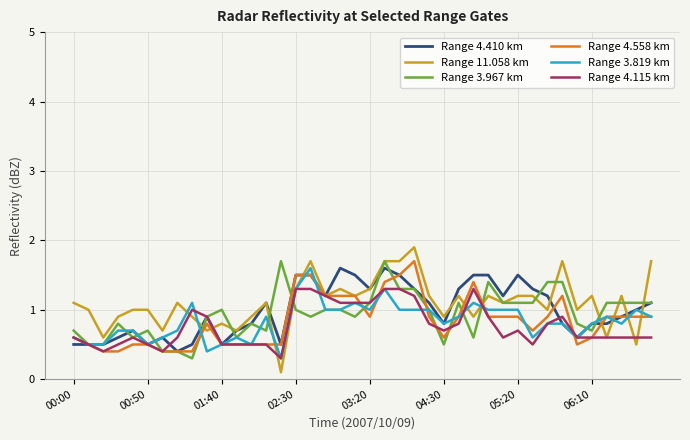

What is the maximum value for Range 3.819 km?

1.6